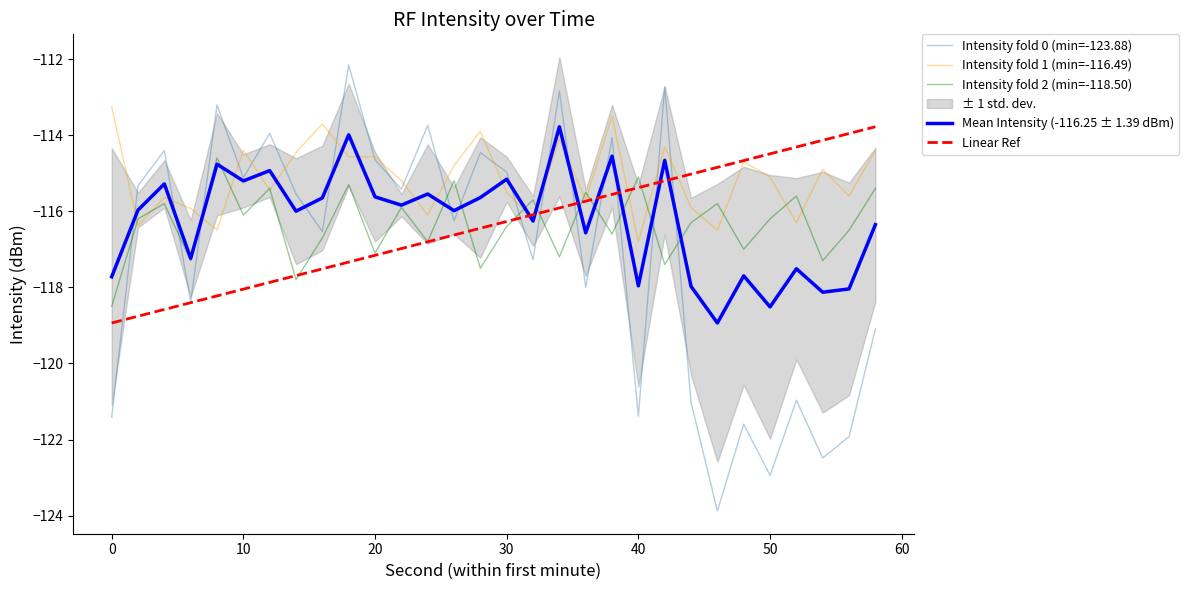

What is the smallest value displayed?

-123.9